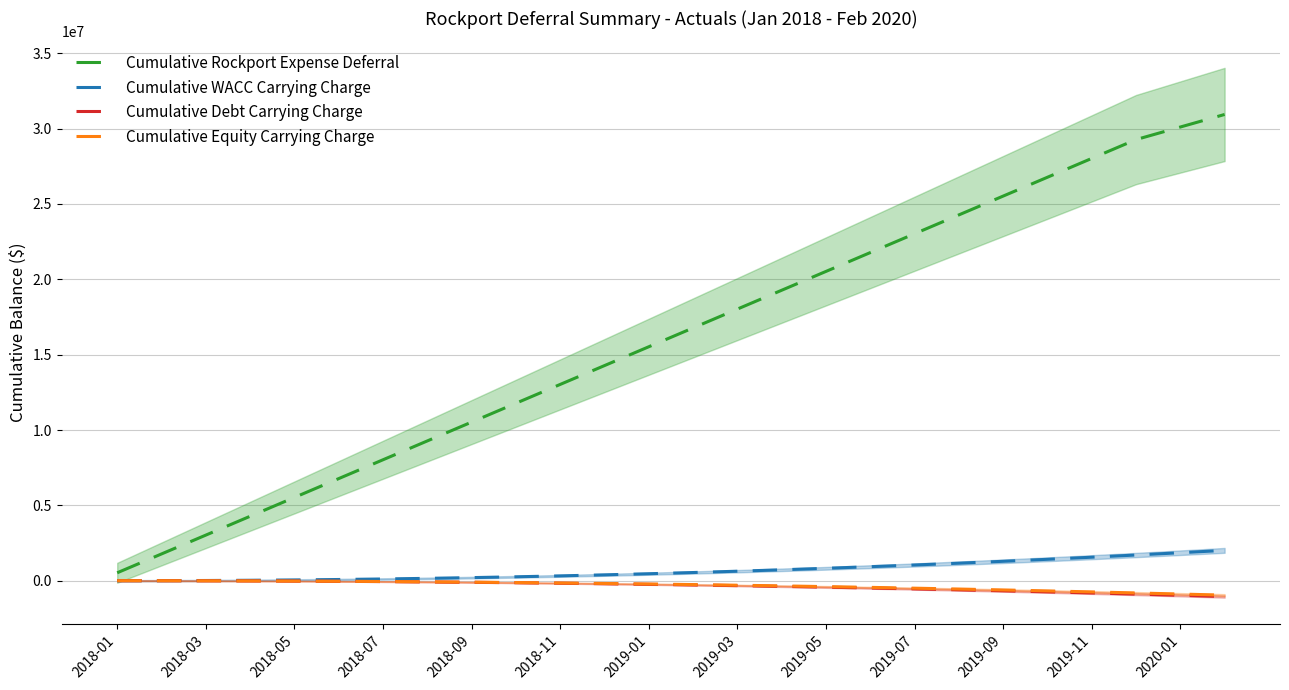

What is the highest value of the Cumulative WACC Carrying Charge series?

2011919.9